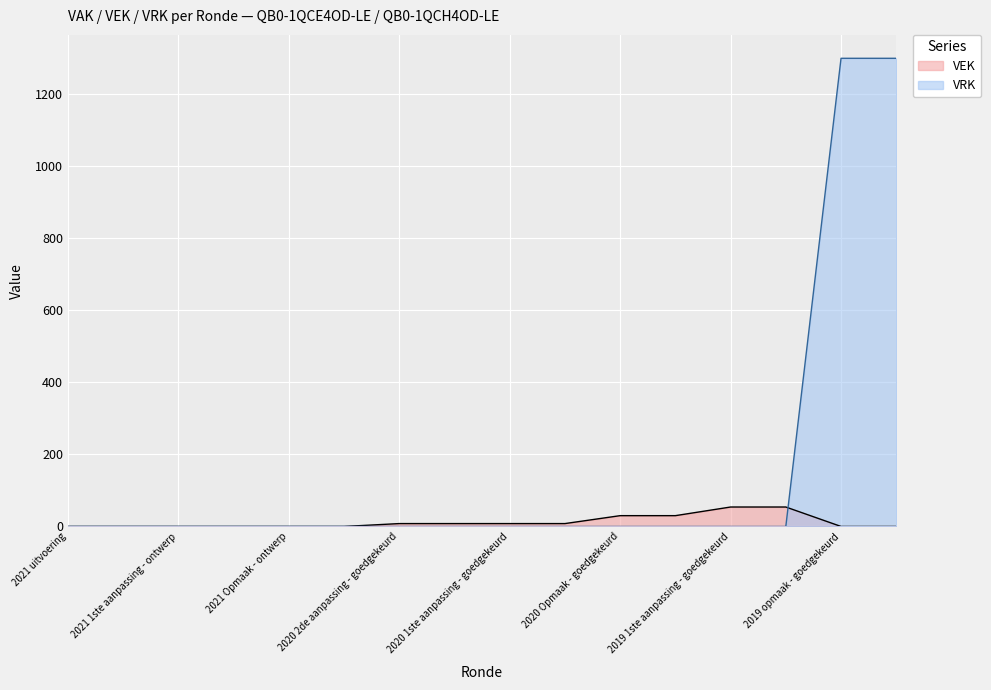

What is the average value of the VRK series?

162